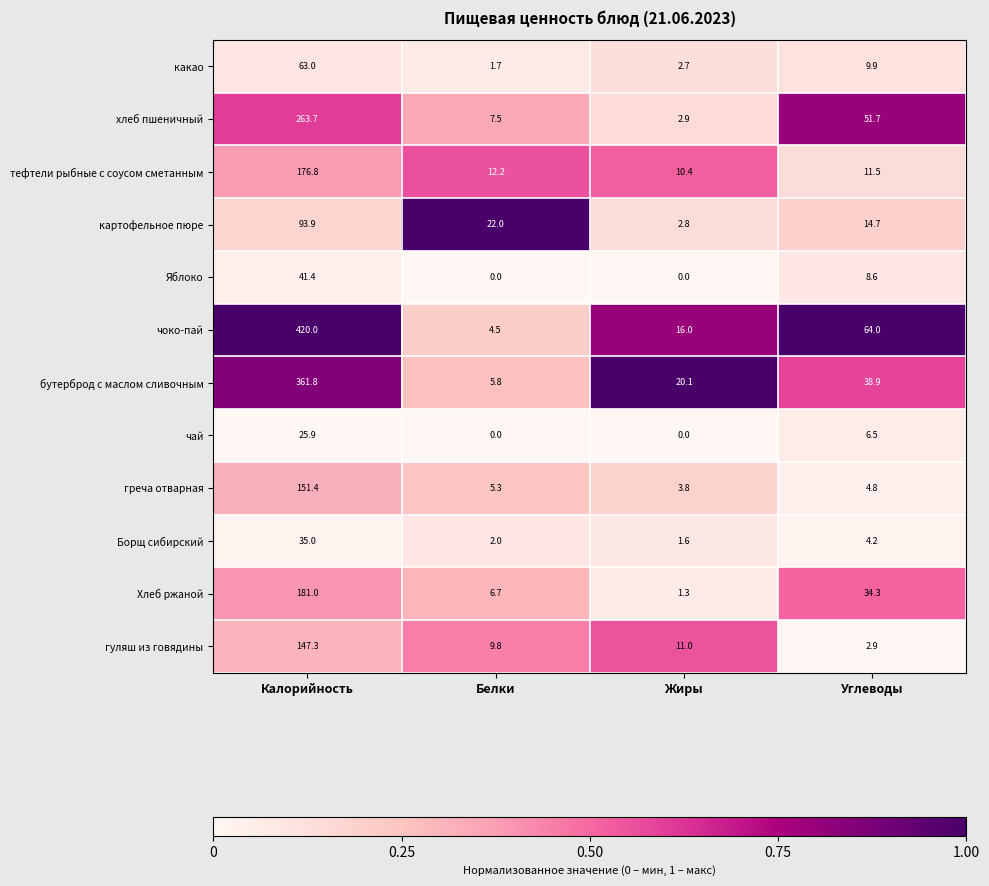

Which series has the largest range (max minus min)?

чоко-пай